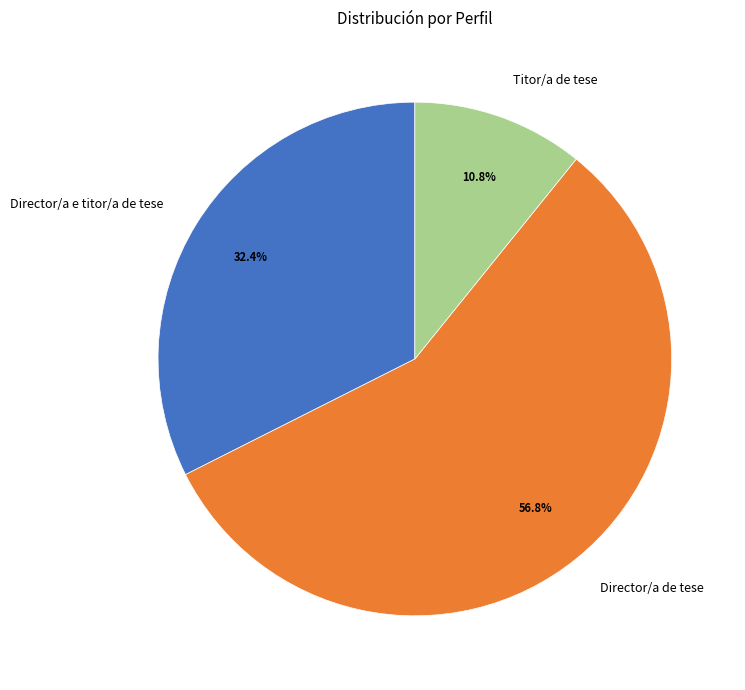

True or false: Director/a de tese accounts for 47% of the total.

False